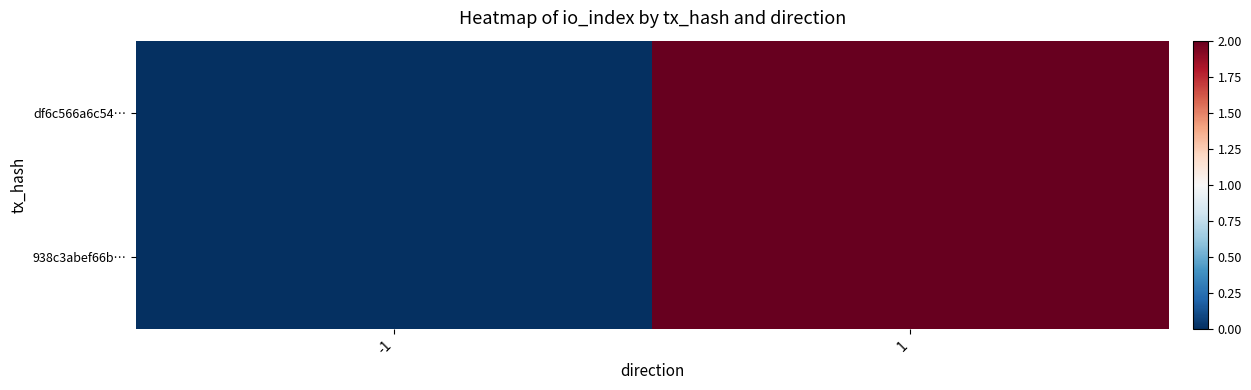

Which series has the widest spread of values?

df6c566a6c54…